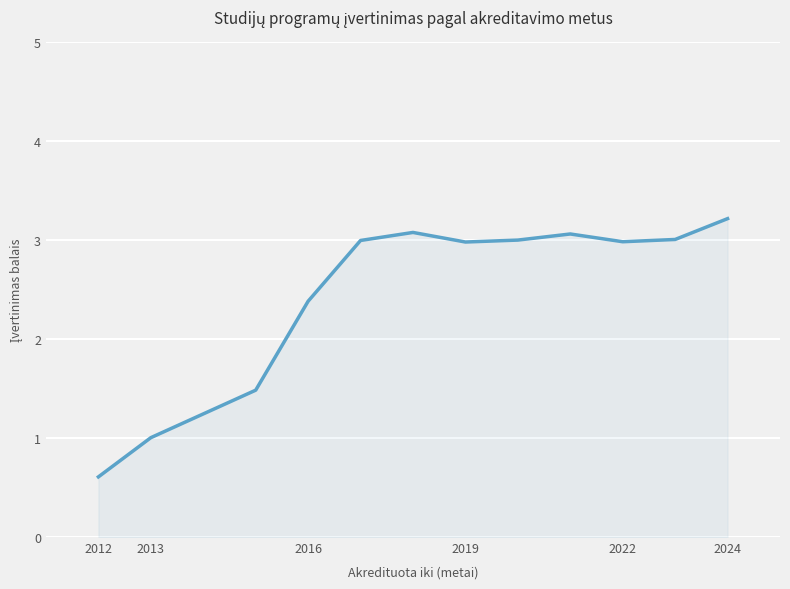

Count the number of categories in the chart.

12